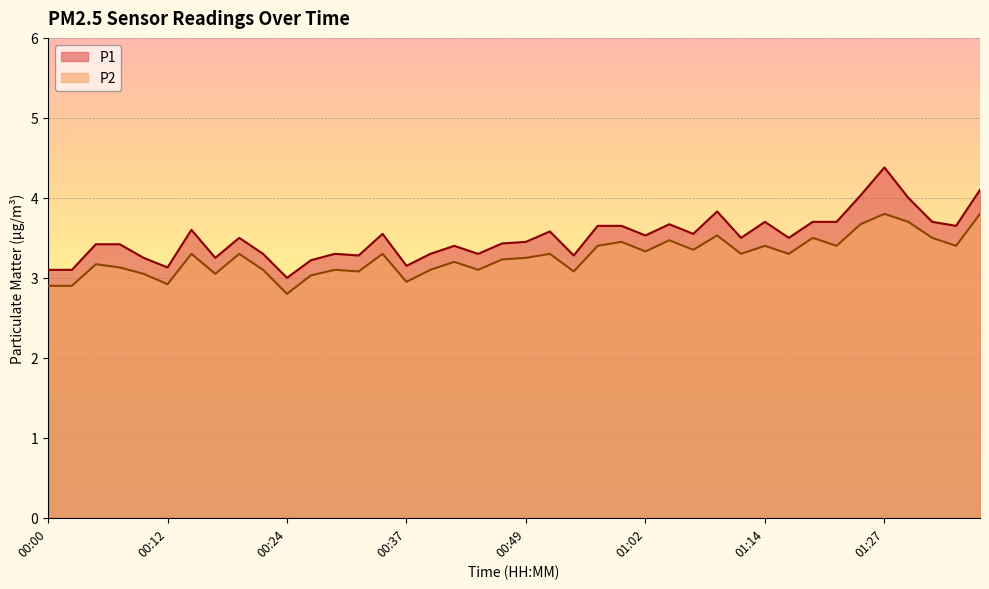

At which label is P2 closest to 3?

00:27